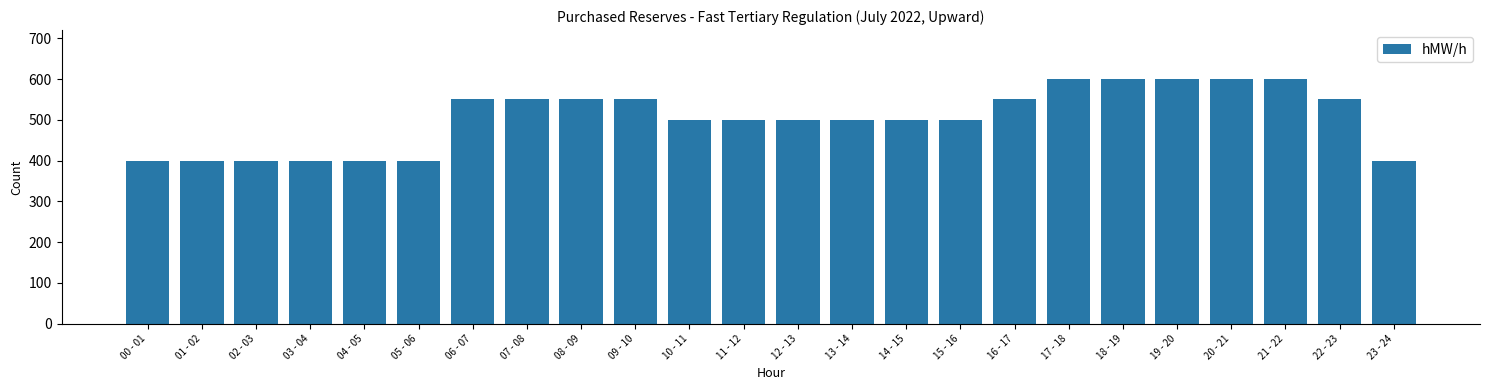

What is the sum of the values at 04 - 05 and 17 - 18?

1000